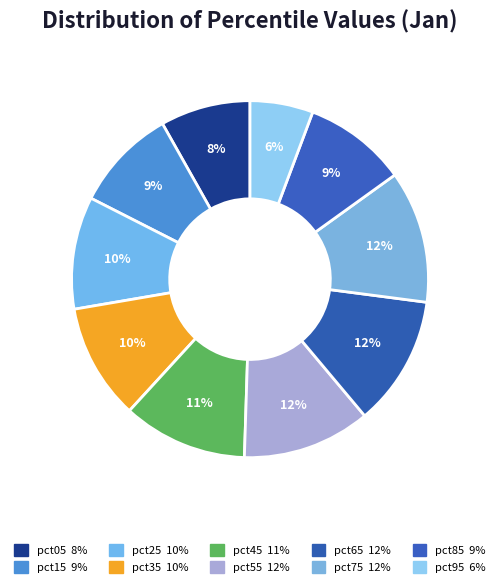

Count the number of slices in the pie.

10